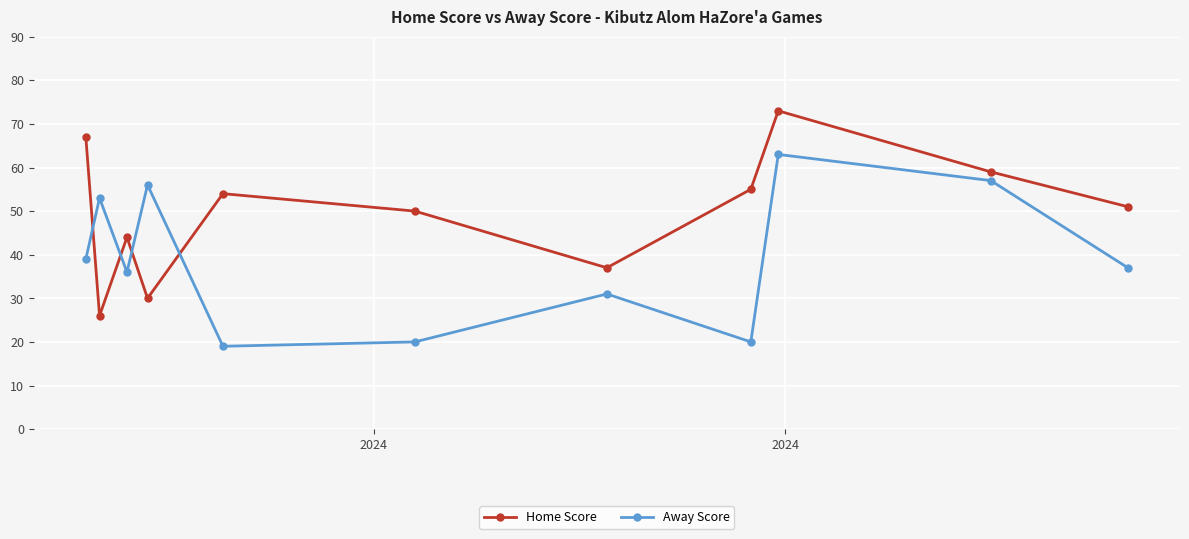

Which series has the largest total across all categories?

Home Score